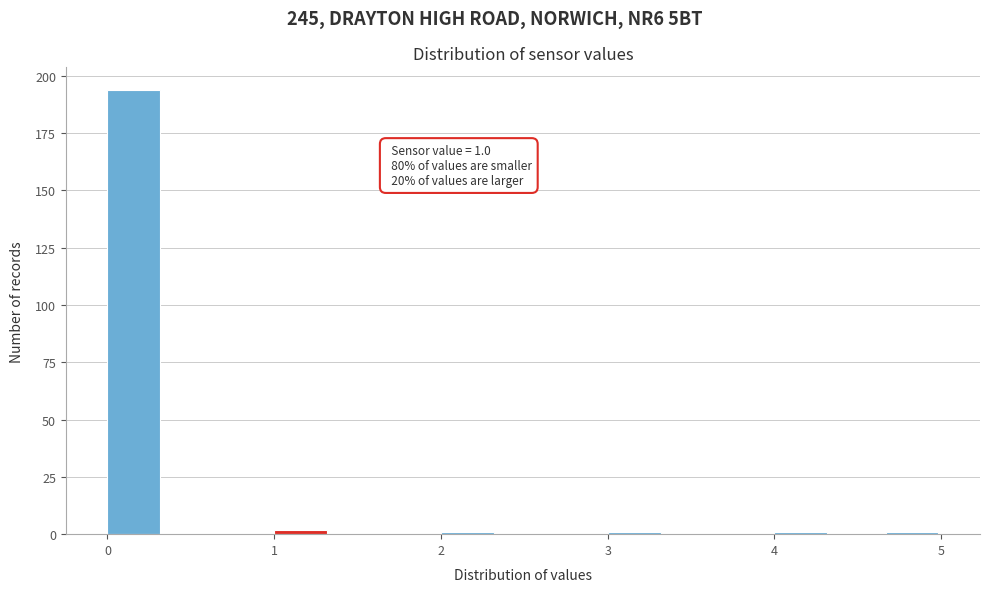

Around what value on the x-axis is the tallest bar? Give the approximate position of its centre, as read against the axis.

0.2